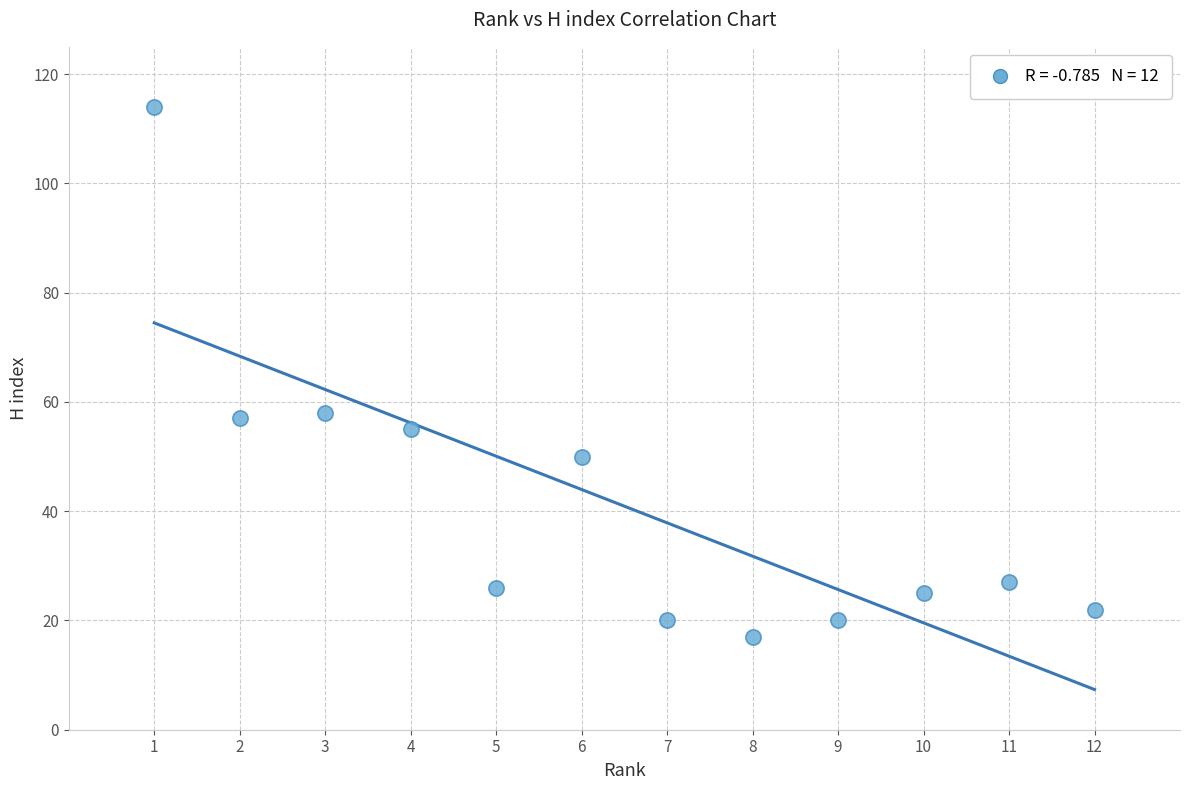

What is the average Y value?

41